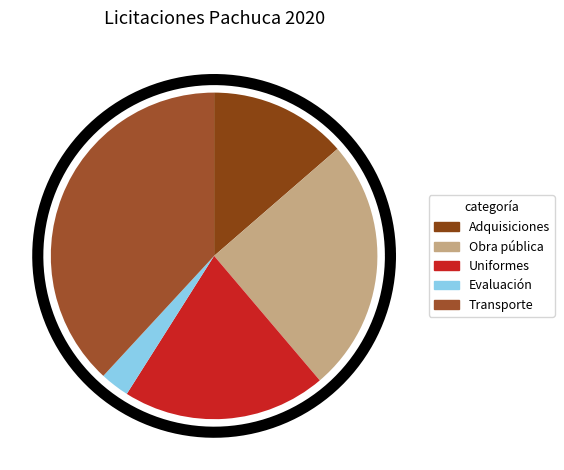

What is the change in value from Adquisiciones to Transporte?

+5135819.3